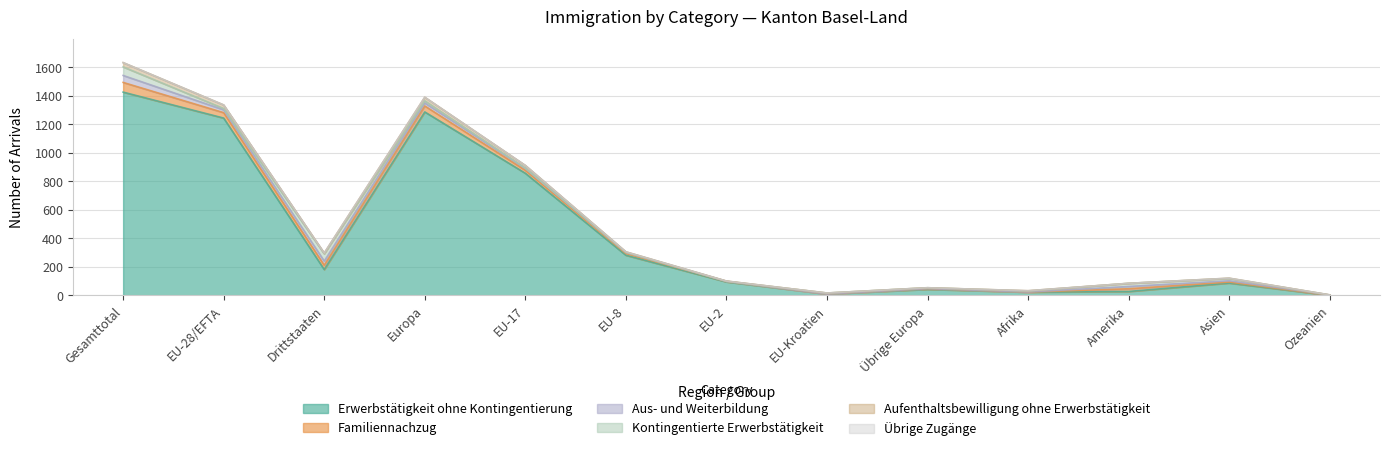

Rank the series by their maximum value, from highest to lowest.

Erwerbstätigkeit ohne Kontingentierung, Familiennachzug, Kontingentierte Erwerbstätigkeit, Aus- und Weiterbildung, Aufenthaltsbewilligung ohne Erwerbstätigkeit, Übrige Zugänge